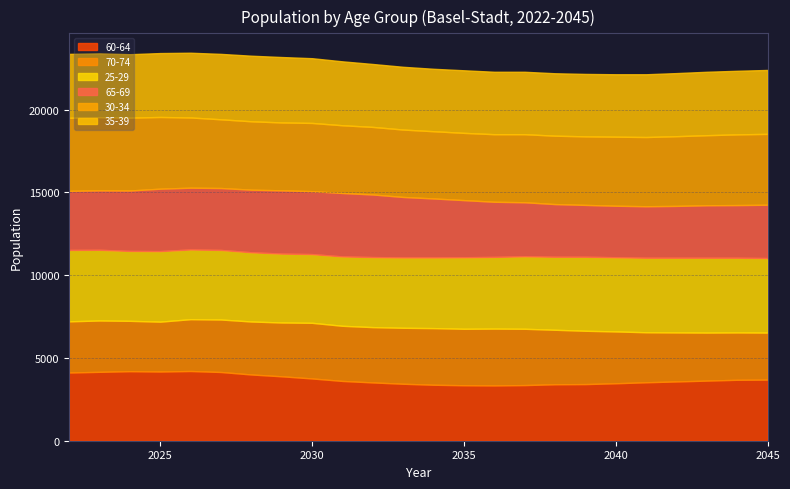

Which series changed the most between 2028 and 2035?

60-64